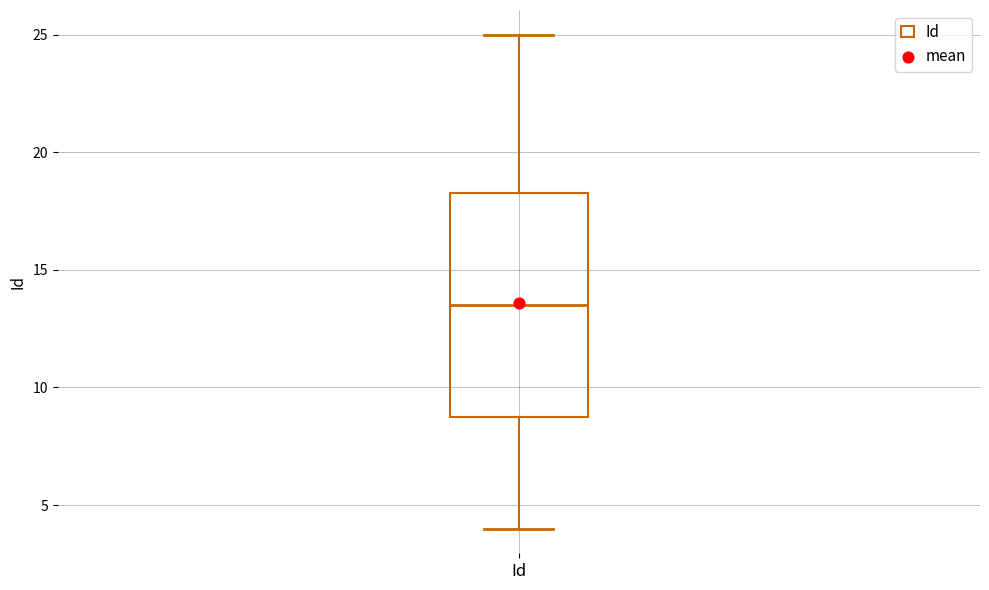

Where does the lower whisker of the box for Id end on the y-axis? The values are not printed on the chart, so give them approximately, as read against the axis.

4.0